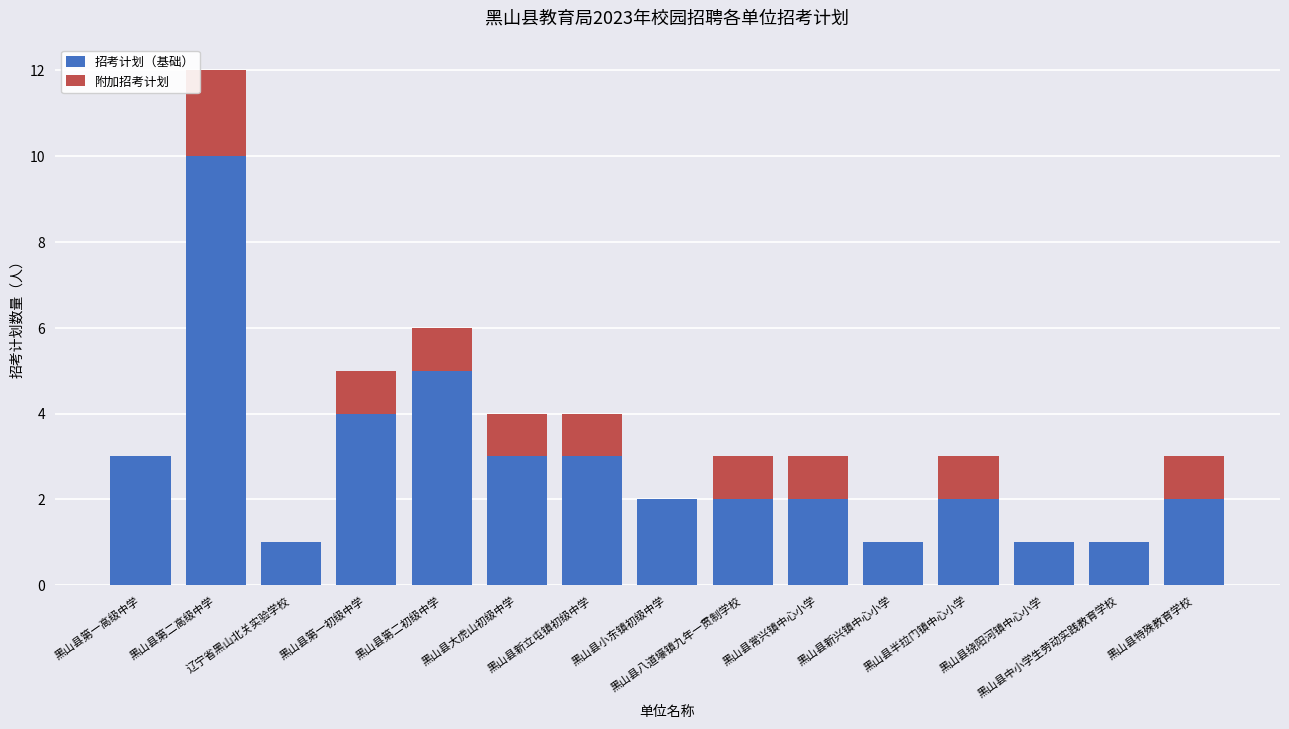

What is the sum of all 招考计划（基础） values?

42